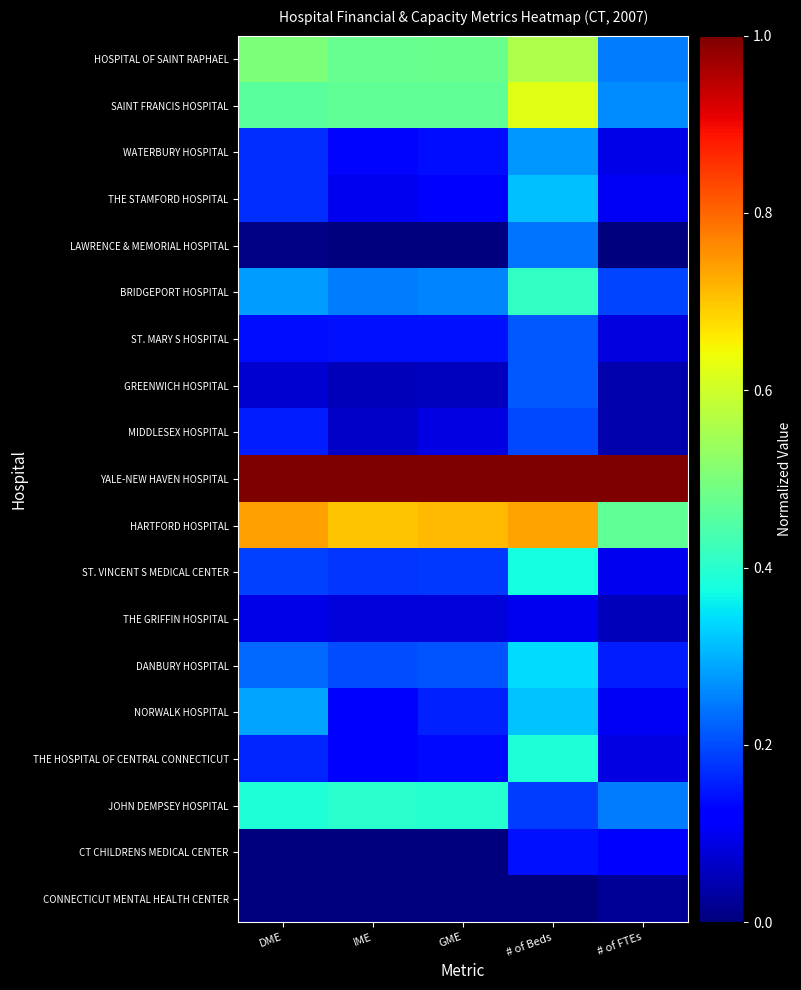

Which category has the highest value across all series?

DME